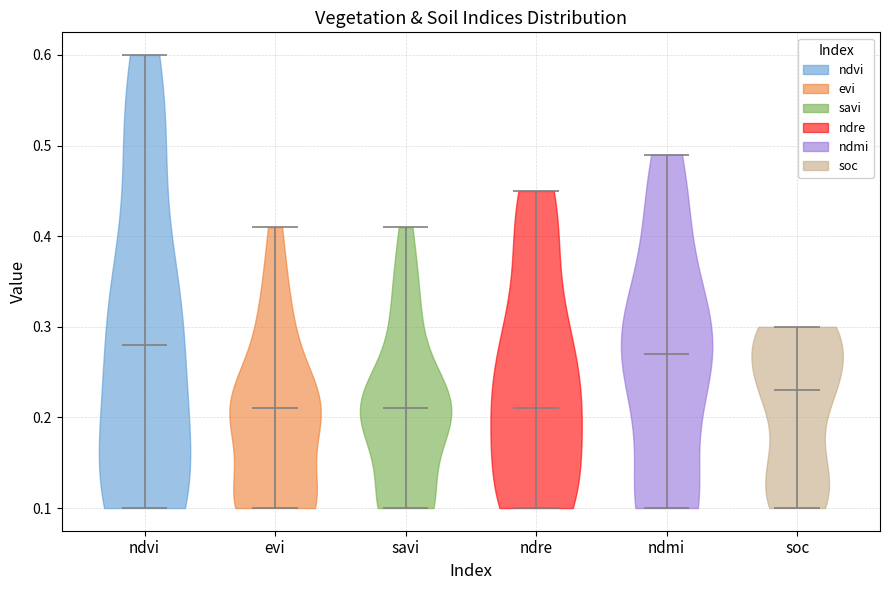

Reading left to right, read every violin against the y-axis: where its median line is, and the lowest and highest points it reaches. The values are not printed on the chart, so give them approximately, as read against the axis.

ndvi: median line 0.28, lowest point 0.10, highest point 0.60
evi: median line 0.21, lowest point 0.10, highest point 0.41
savi: median line 0.21, lowest point 0.10, highest point 0.41
ndre: median line 0.21, lowest point 0.10, highest point 0.45
ndmi: median line 0.27, lowest point 0.10, highest point 0.49
soc: median line 0.23, lowest point 0.10, highest point 0.30